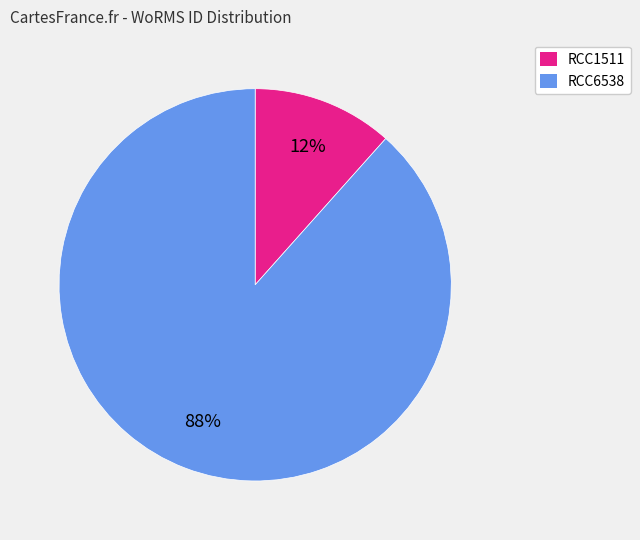

Which slice is the smallest?

RCC1511